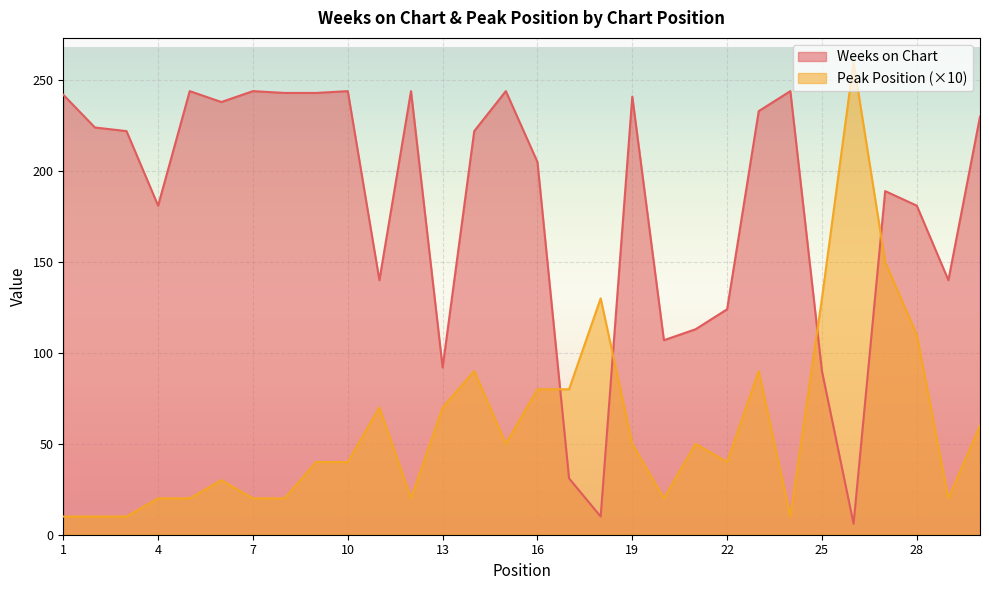

Rank the categories by Weeks on Chart value from lowest to highest.

26, 18, 17, 25, 13, 20, 21, 22, 11, 29, 4, 28, 27, 16, 3, 14, 2, 30, 23, 6, 19, 1, 8, 9, 5, 7, 10, 12, 15, 24